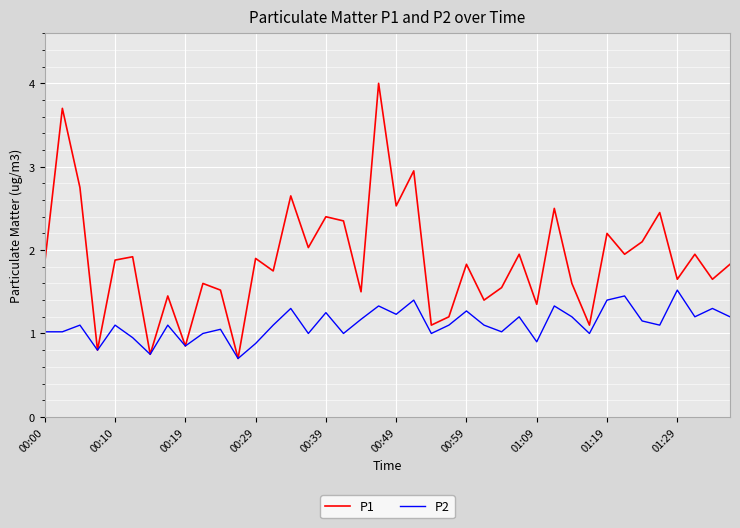

What is the maximum value for P1?

4.0